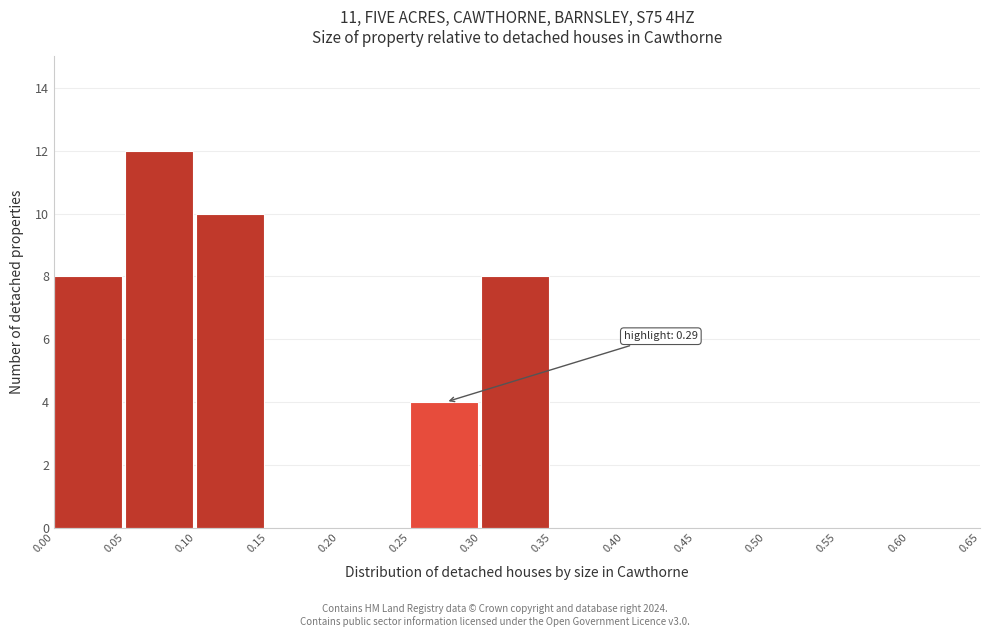

Which range on the x-axis has the tallest bar?

0.05 to 0.10